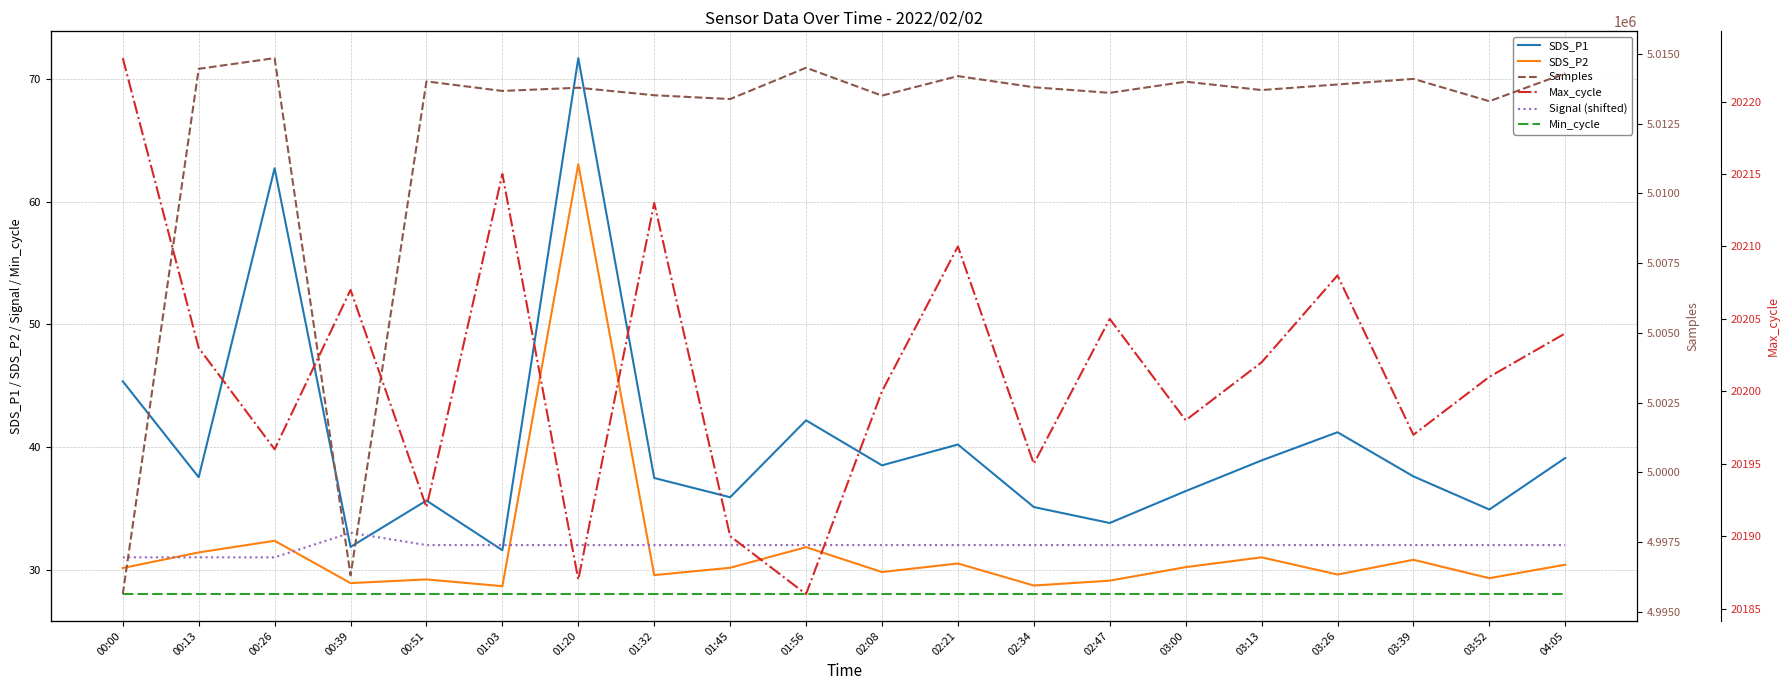

Rank the categories by SDS_P2 value from lowest to highest.

01:03, 02:34, 00:39, 02:47, 00:51, 03:52, 01:32, 03:26, 02:08, 00:00, 01:45, 03:00, 04:05, 02:21, 03:39, 03:13, 00:13, 01:56, 00:26, 01:20